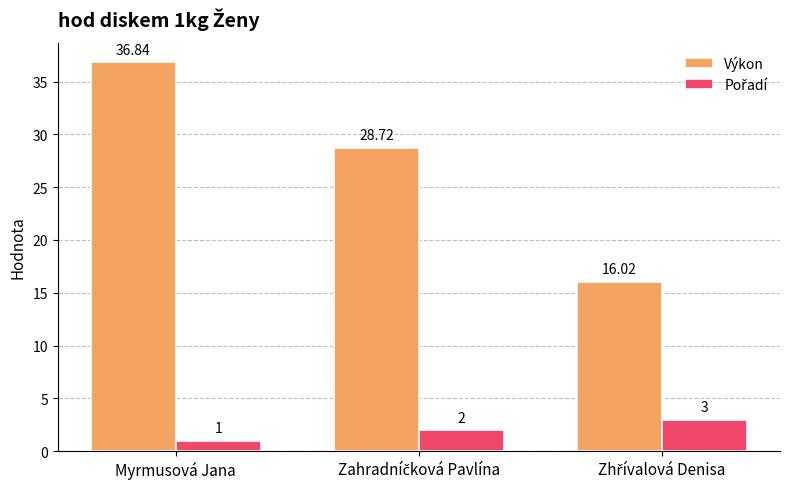

Which series has the largest range (max minus min)?

Výkon